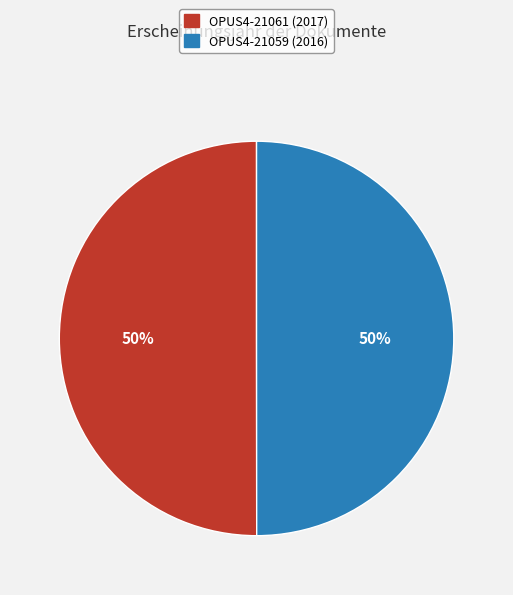

How many segments does this pie chart have?

2